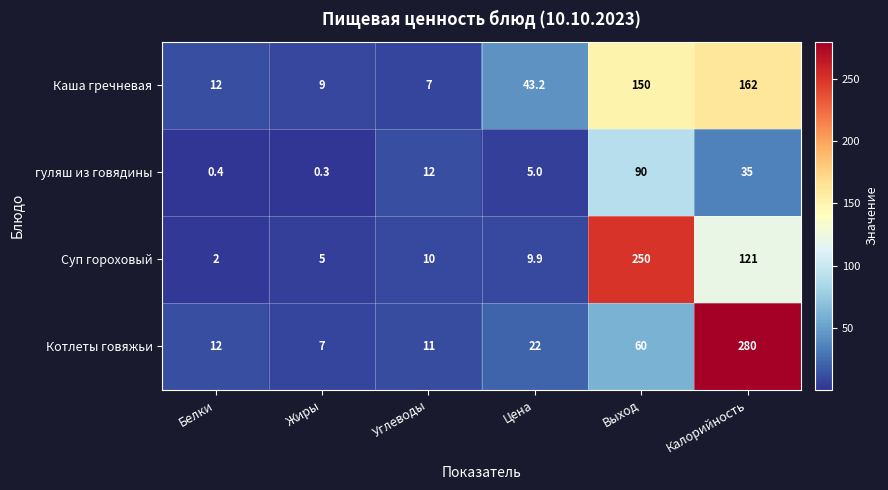

At which label is Котлеты говяжьи closest to 143?

Выход